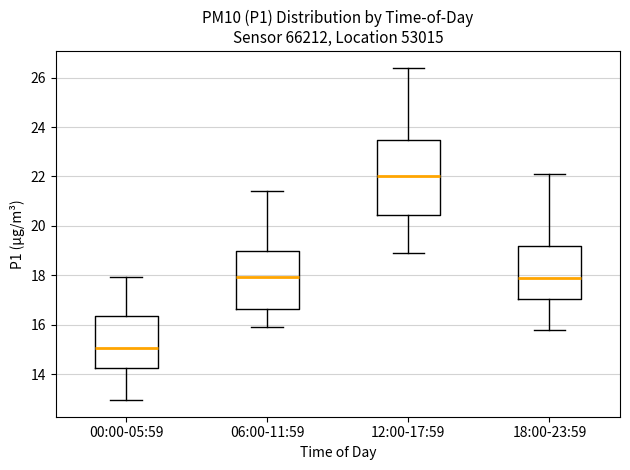

Reading left to right, read every box against the y-axis: the position of its median line, the range the box covers, and the ends of its whiskers. The values are not printed on the chart, so give them approximately, as read against the axis.

00:00-05:59: median 15.0, box 14.2 to 16.4, whiskers 13.0 to 18.0
06:00-11:59: median 18.0, box 16.6 to 19.0, whiskers 16.0 to 21.4
12:00-17:59: median 22.0, box 20.4 to 23.4, whiskers 19.0 to 26.4
18:00-23:59: median 18.0, box 17.0 to 19.2, whiskers 15.8 to 22.2